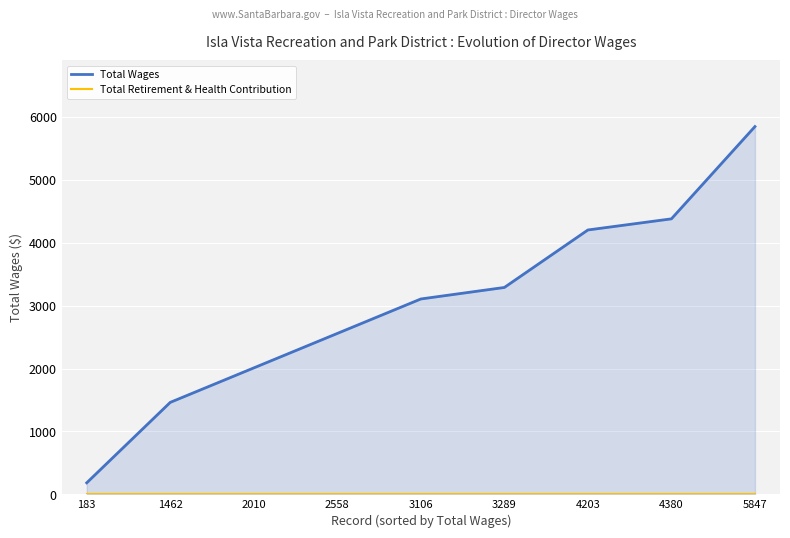

Rank the series at 3289 from lowest to highest value.

Total Retirement & Health Contribution, Total Wages